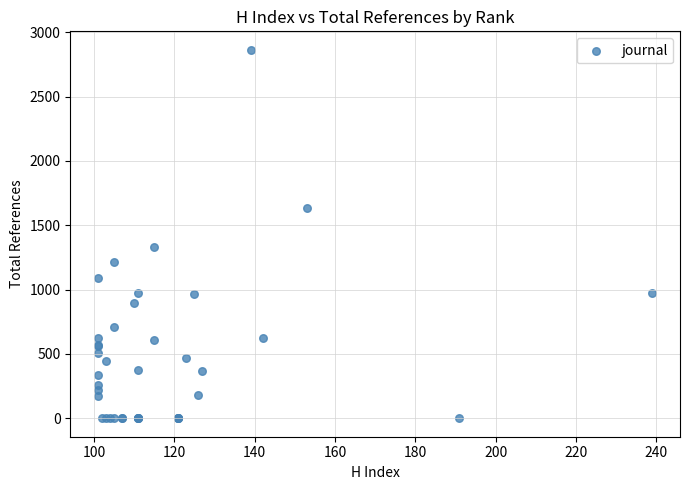

What Y value in the scatter plot is closest to 1432?

1333